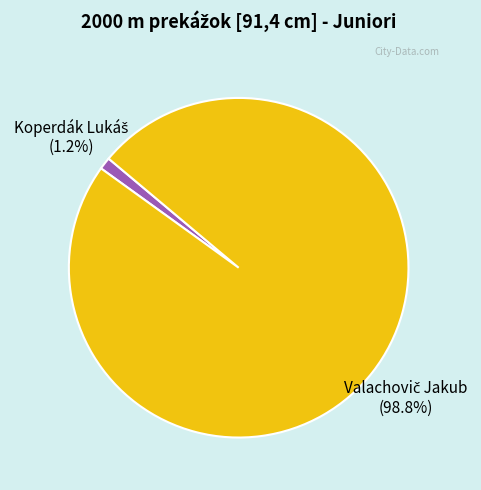

Is there a majority slice in this chart?

Yes